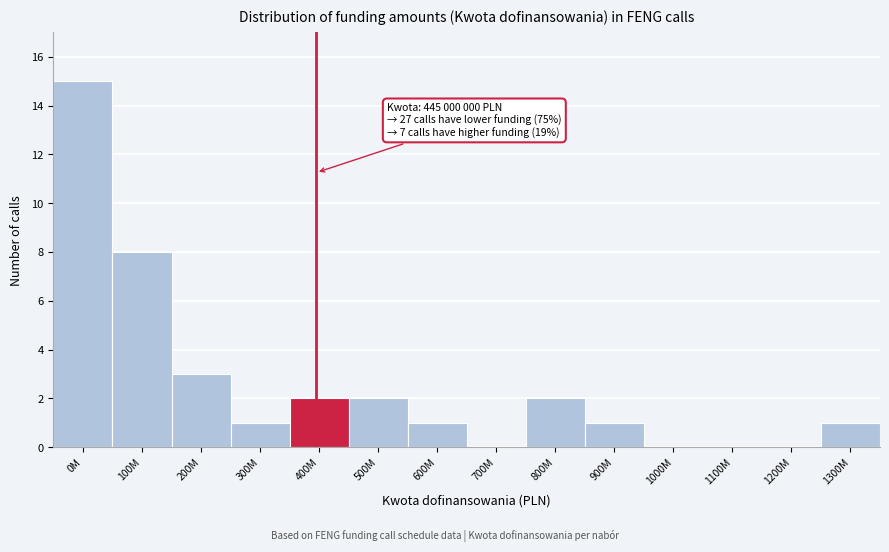

Reading left to right, transcribe all the data shown in this chart.

0M=15	100M=8	200M=3	300M=1	400M=2	500M=2	600M=1	700M=0	800M=2	900M=1	1000M=0	1100M=0	1200M=0	1300M=1